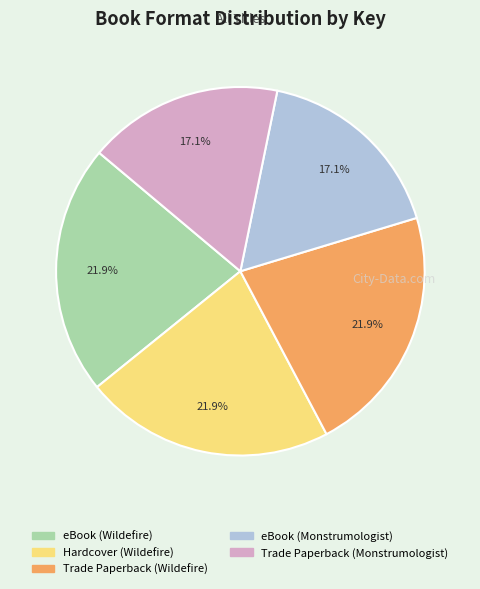

How many segments does this pie chart have?

5